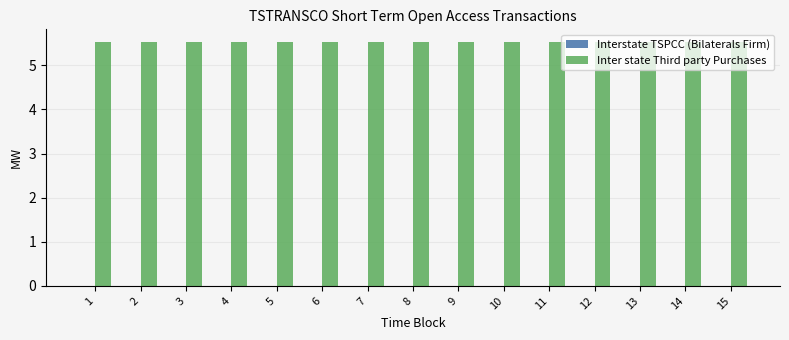

At 14, list the series in order from smallest to largest.

Interstate TSPCC (Bilaterals Firm), Inter state Third party Purchases